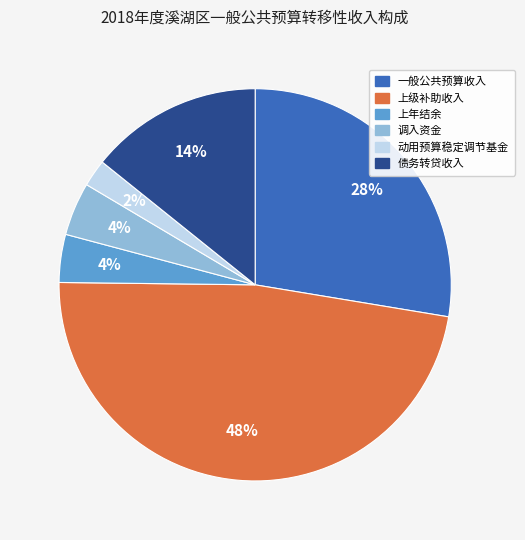

Combined, do 债务转贷收入 and 上级补助收入 account for over 50%?

Yes